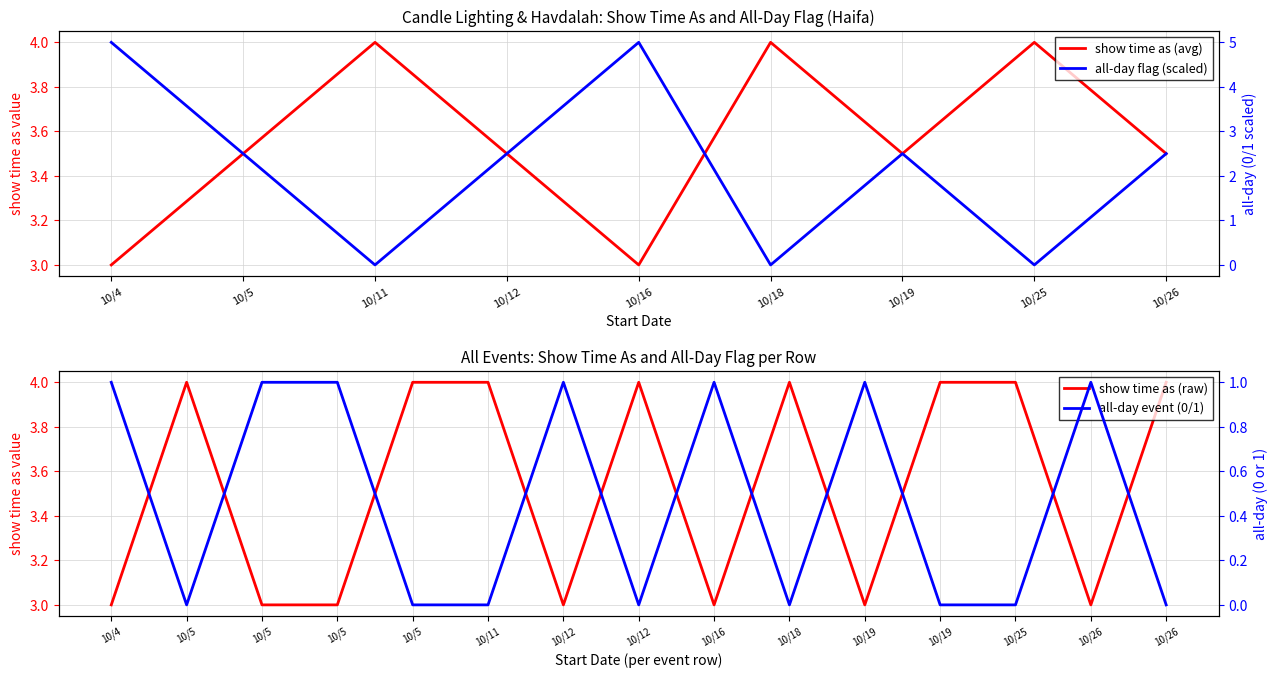

How many values are between 3 and 4?

15